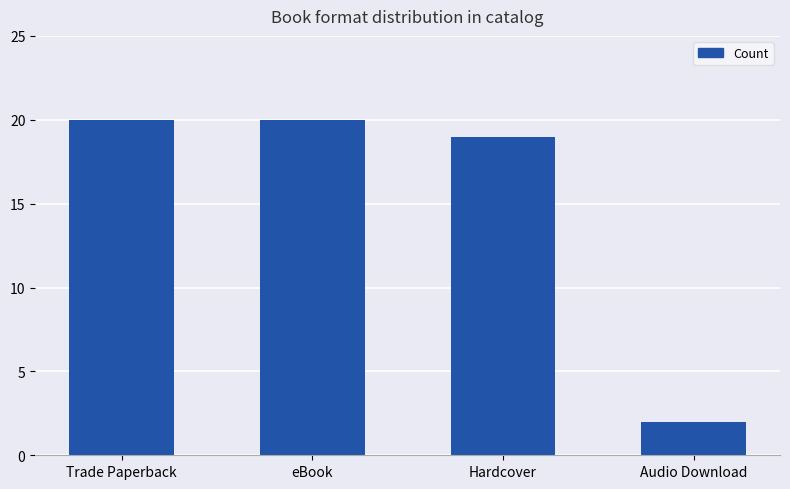

Does the chart contain any negative values?

No